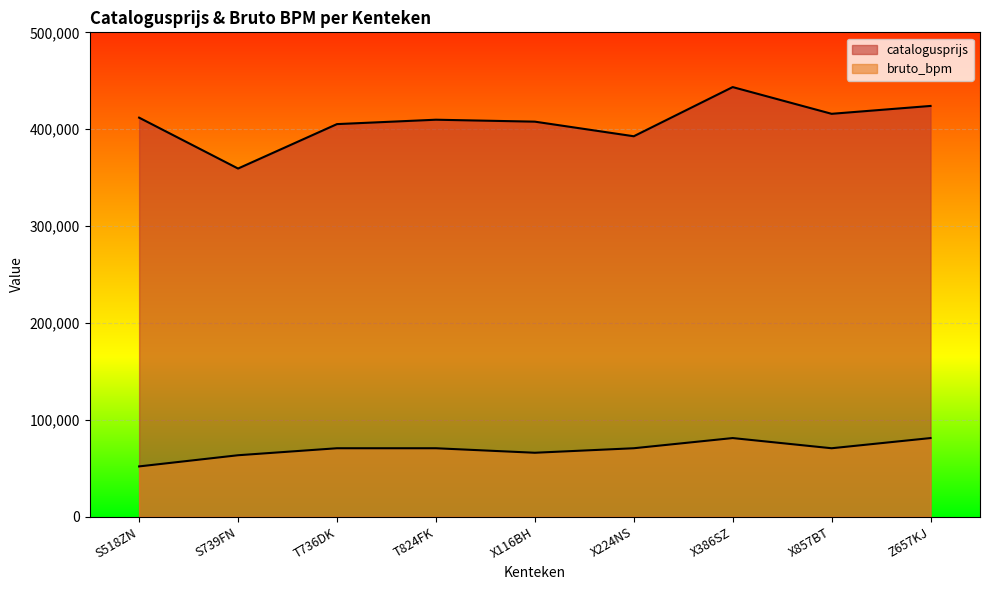

Is the value of bruto_bpm at S518ZN greater than the value of catalogusprijs at T824FK?

No